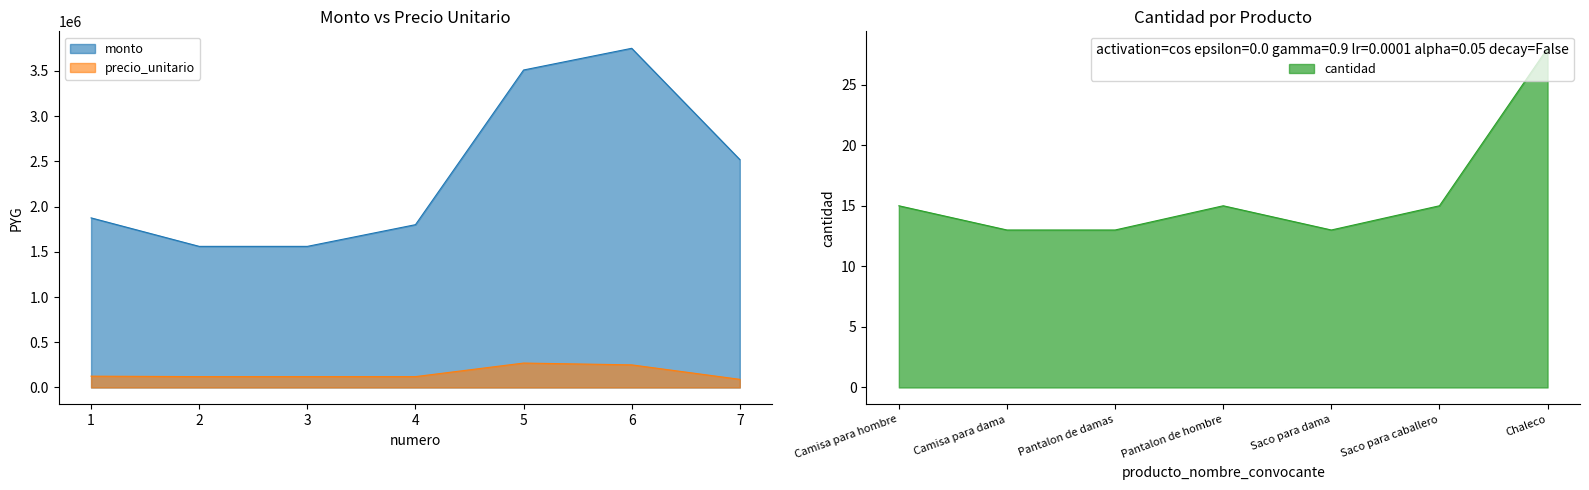

Which series has the largest total across all categories?

monto